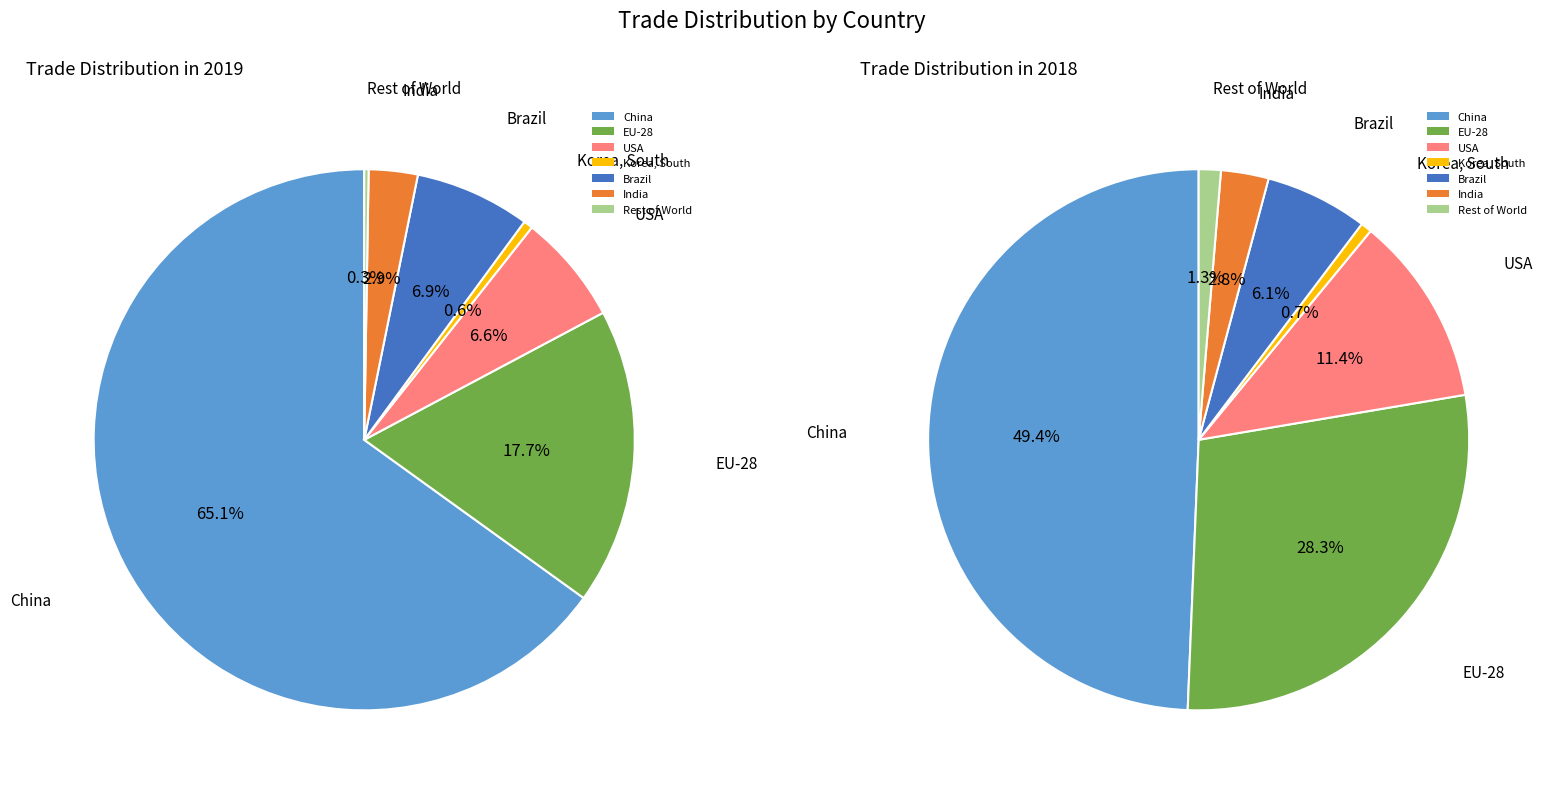

At Rest of World, list the series in order from largest to smallest.

pie2, pie1